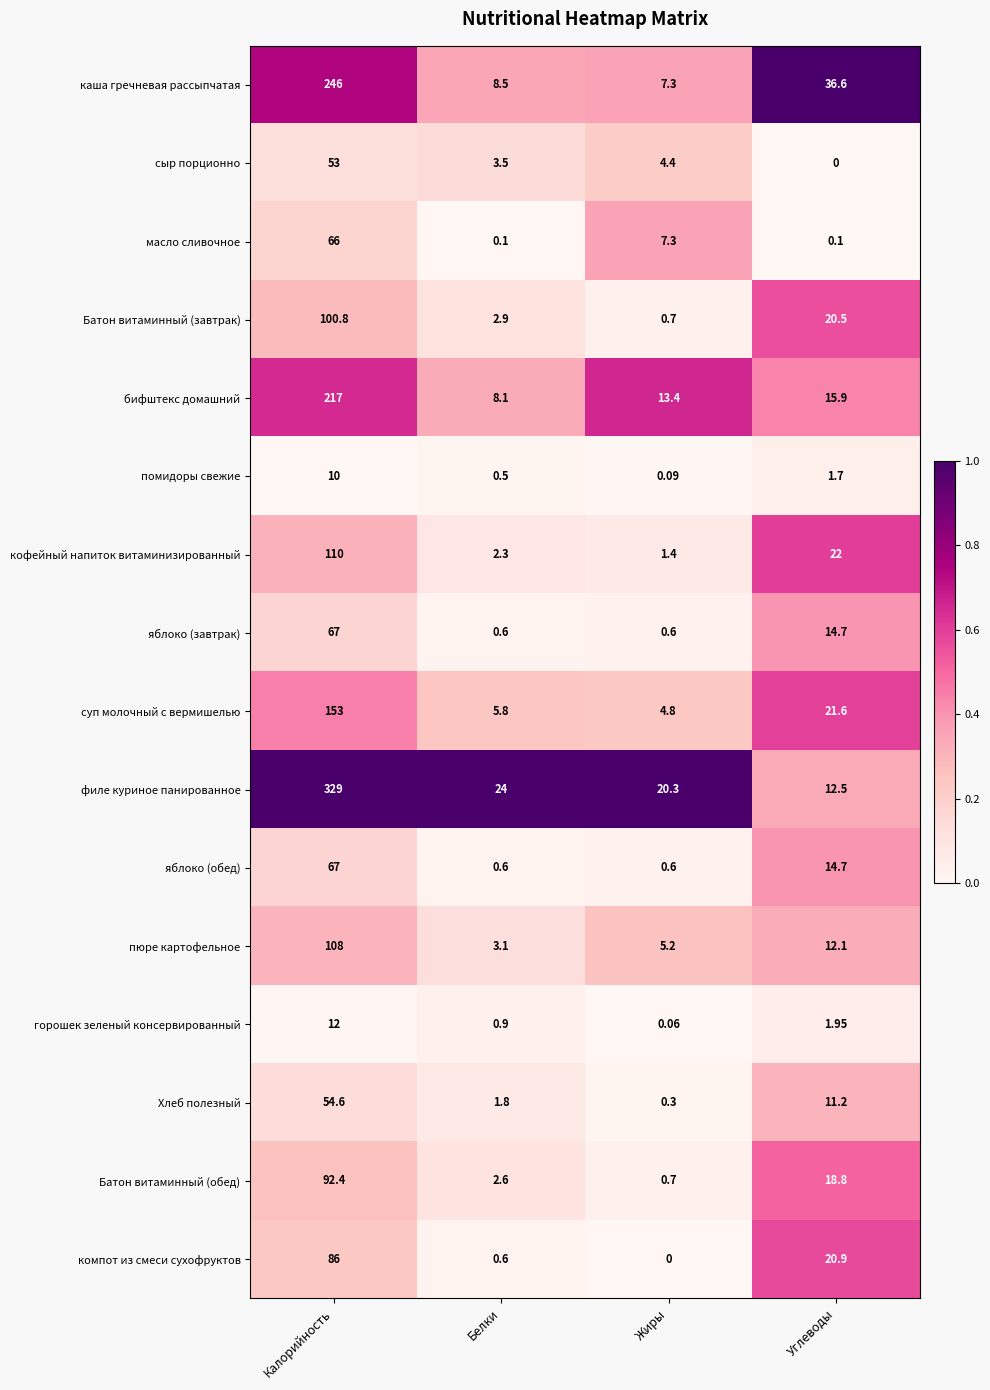

Which series has the widest spread of values?

филе куриное панированное